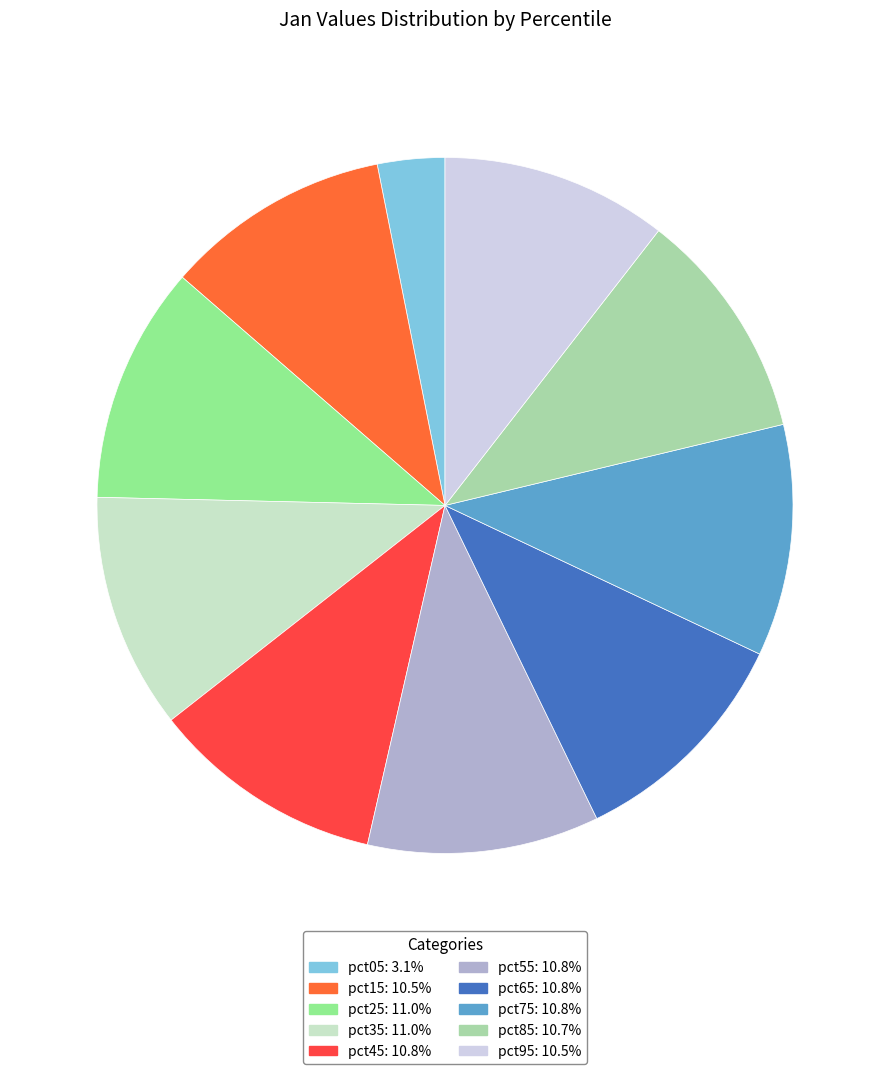

Count the number of slices in the pie.

10